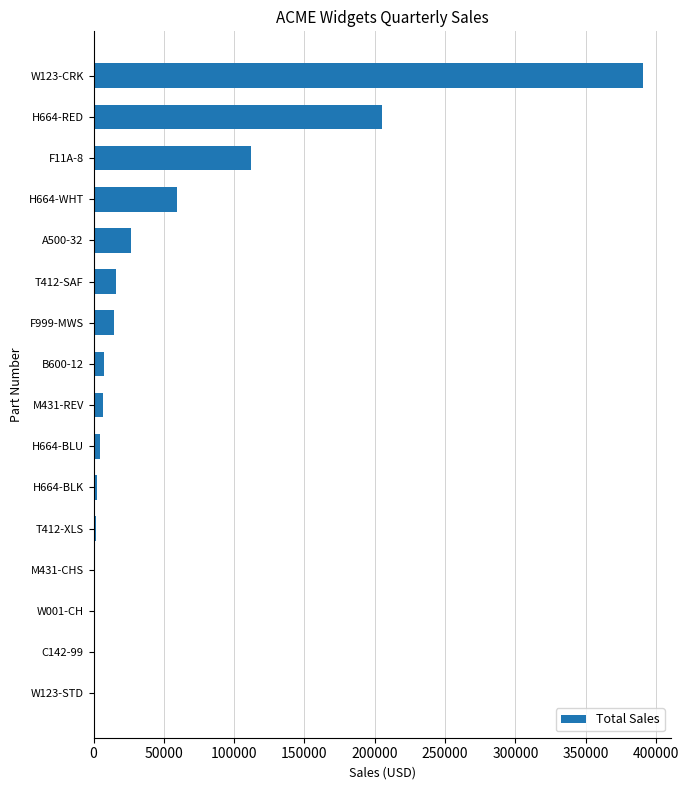

What is the change in value from H664-WHT to W123-CRK?

+331915.0